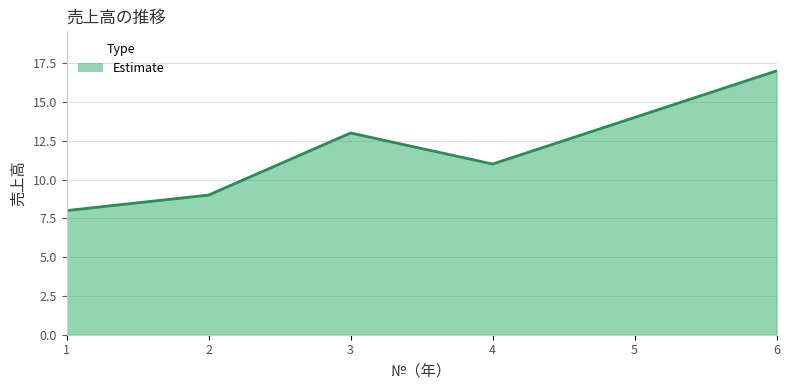

Between 5 and 6, which is larger?

6